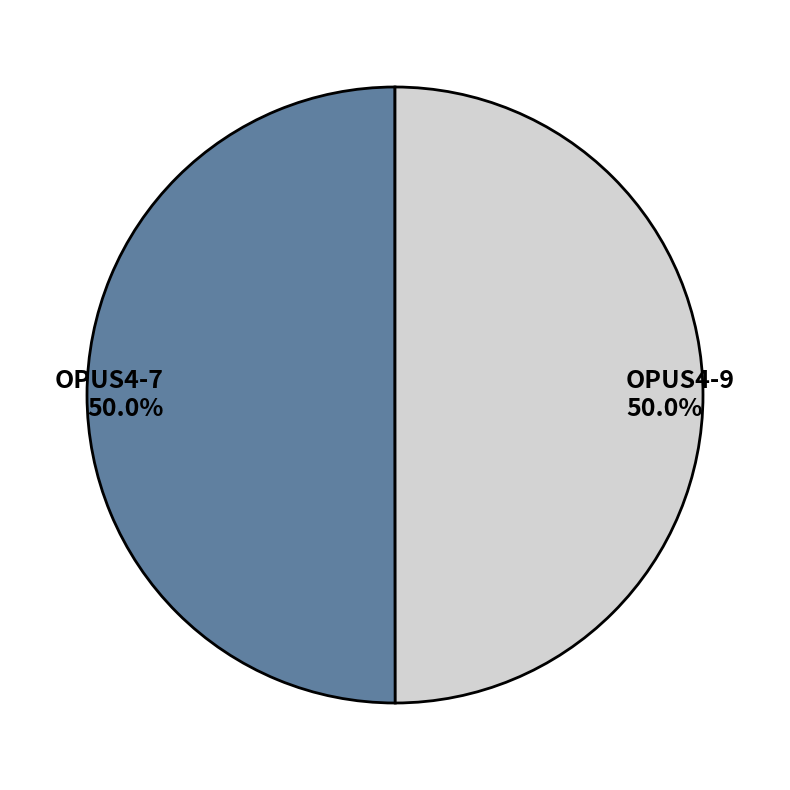

Combined, do OPUS4-7 and OPUS4-9 account for over 50%?

Yes